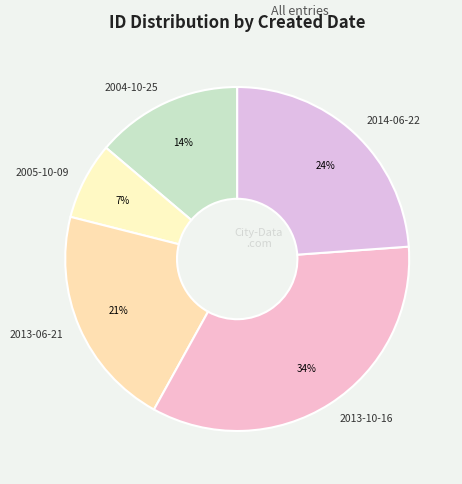

What is the ratio of the value at 2005-10-09 to the value at 2014-06-22?

0.3